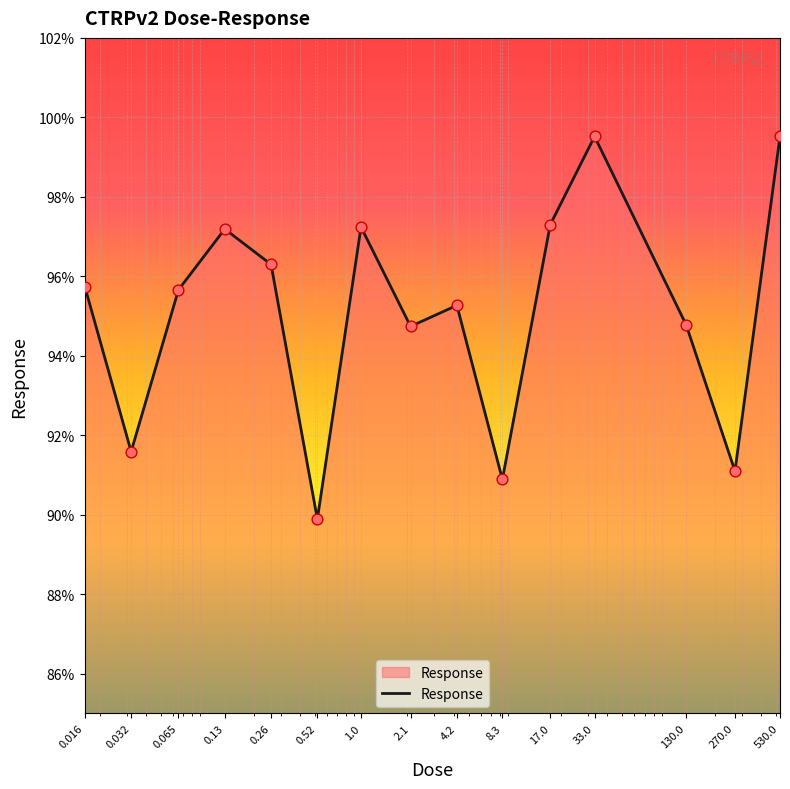

What is the difference between the maximum and minimum values?

9.6